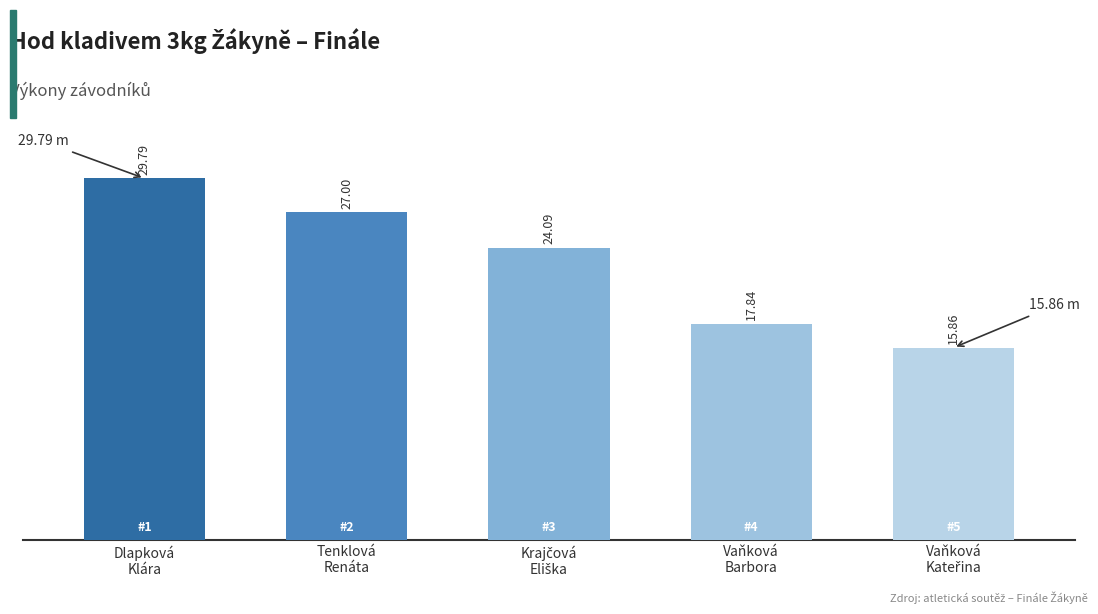

What position from the left is Dlapková
Klára?

1